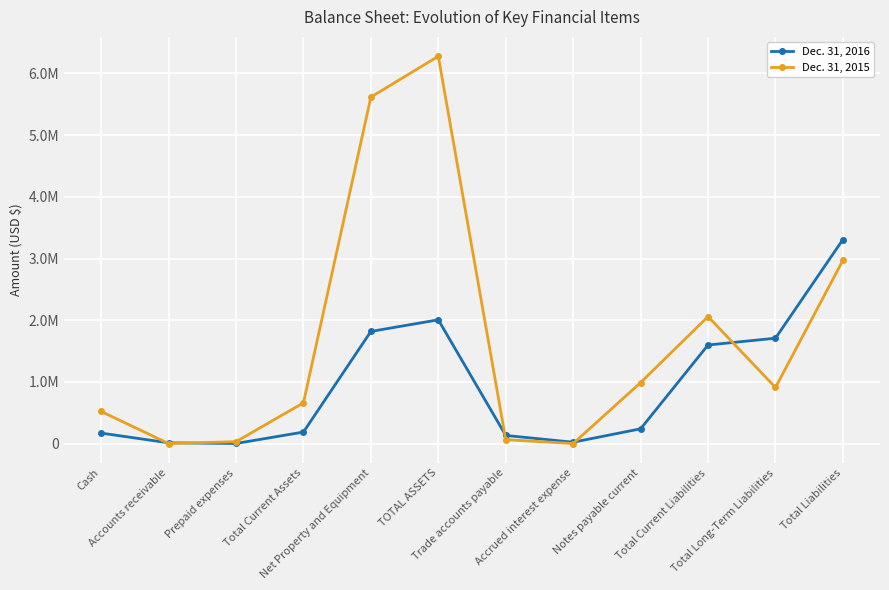

What is the label of the 7th point from the right?

TOTAL ASSETS